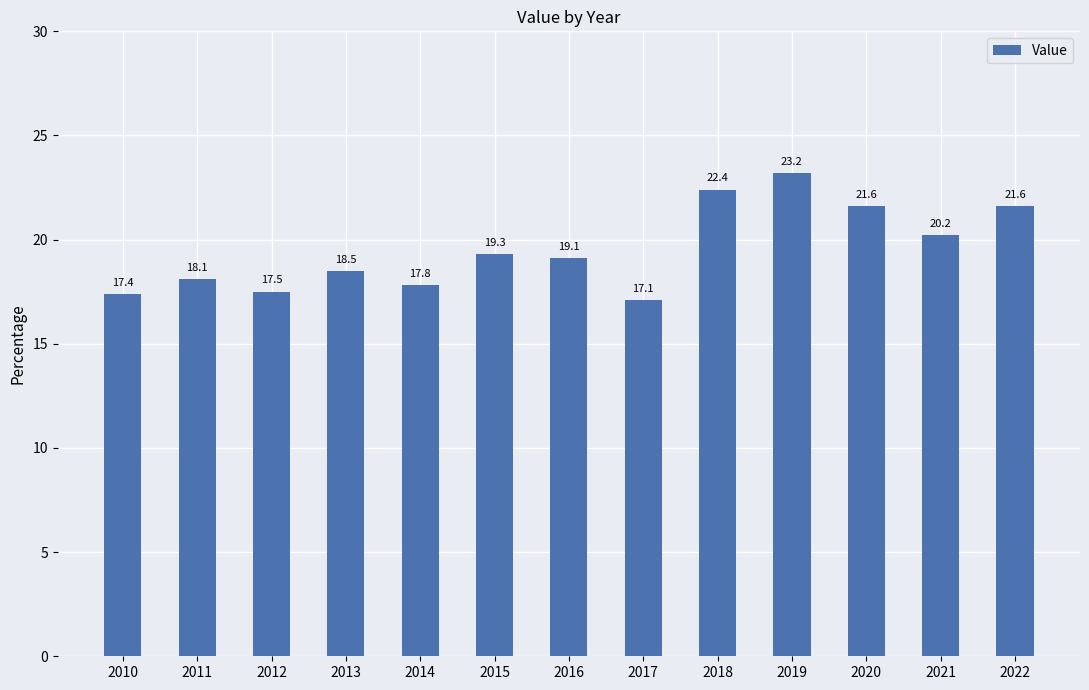

The value at 2020 is 21.6. True or false?

True